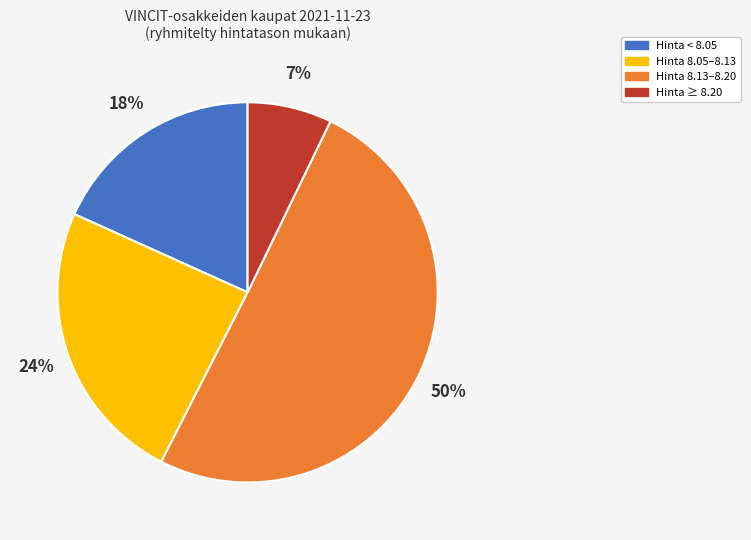

To the nearest percent, what is the average slice percentage?

25%